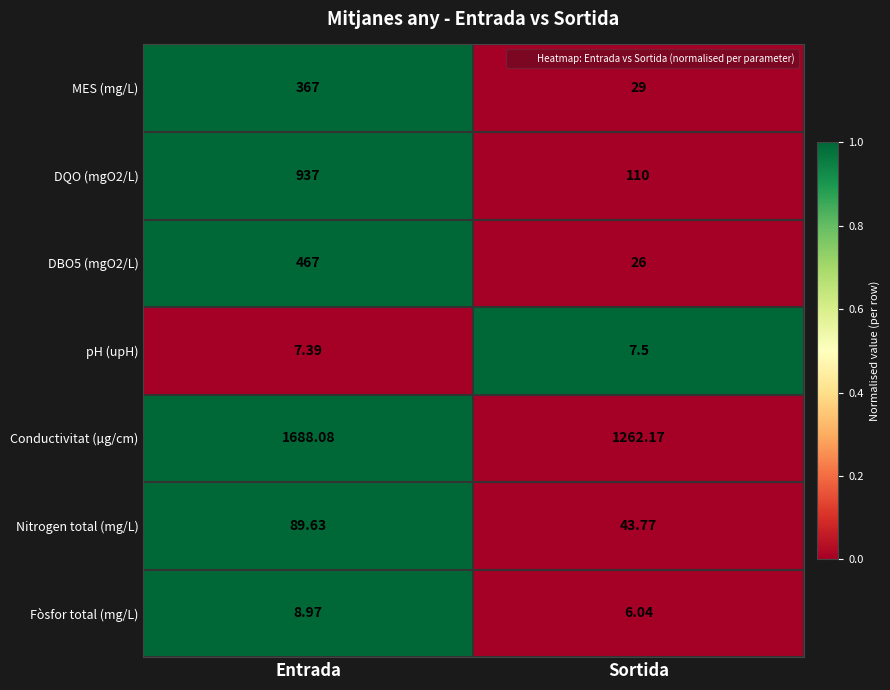

Where is Conductivitat (µg/cm) nearest to the value 1475?

Sortida